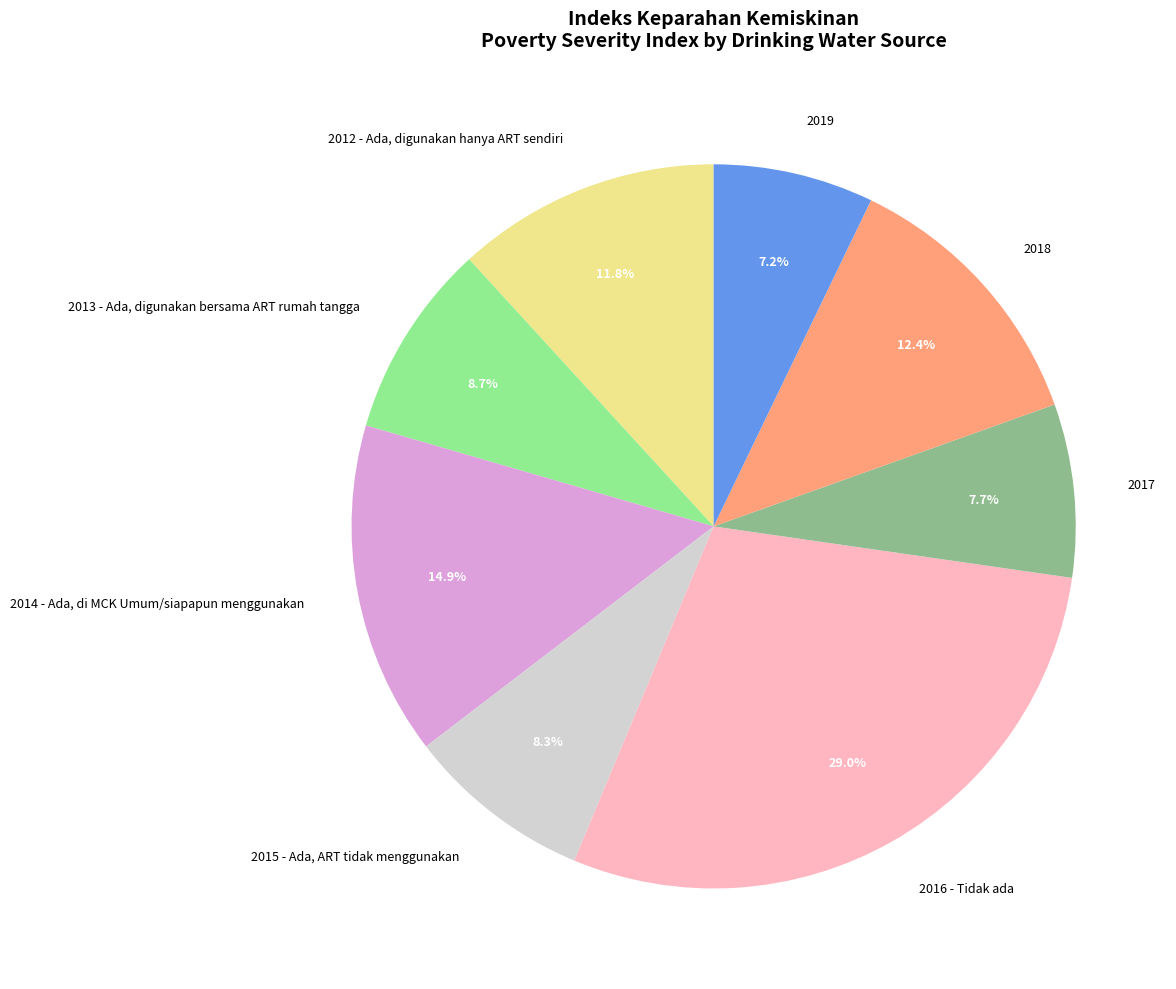

Is it true that 2019 is 7% of the pie?

True